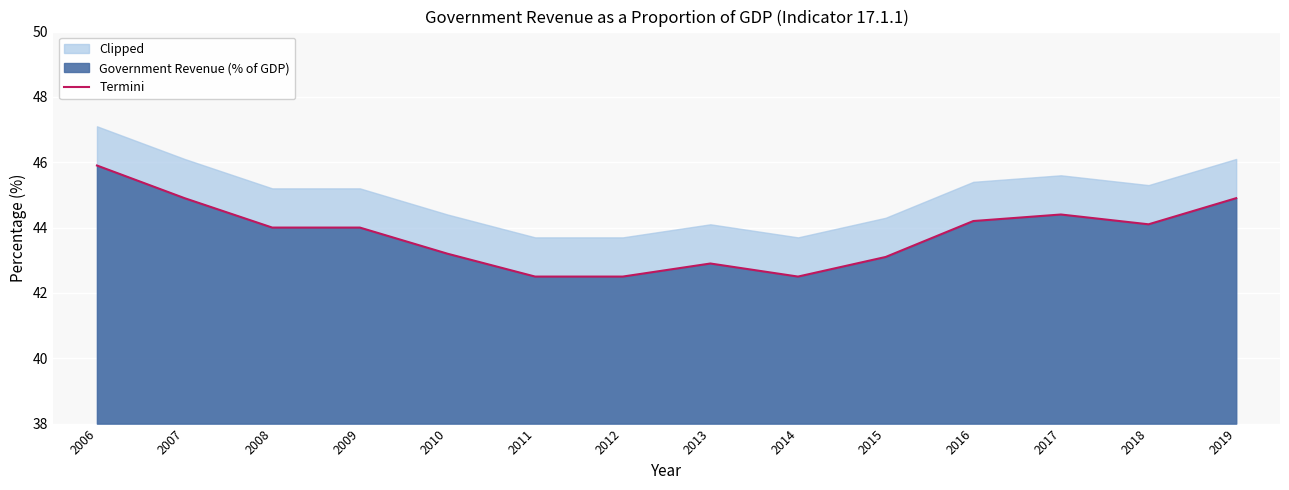

What is the value of the 4th point from the left?

44.0